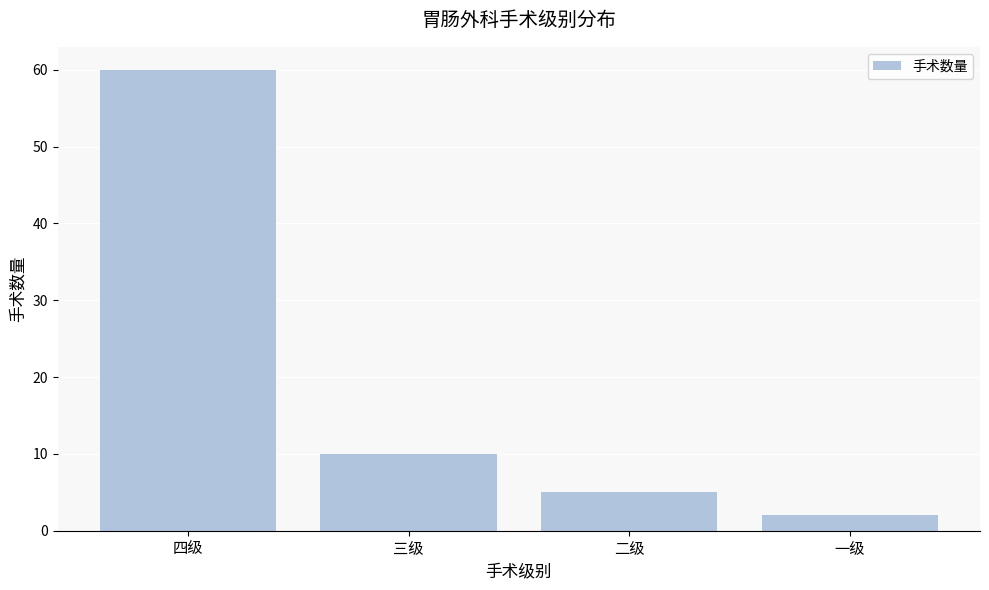

Reading left to right, what are all the values shown in this chart?

60	10	5	2